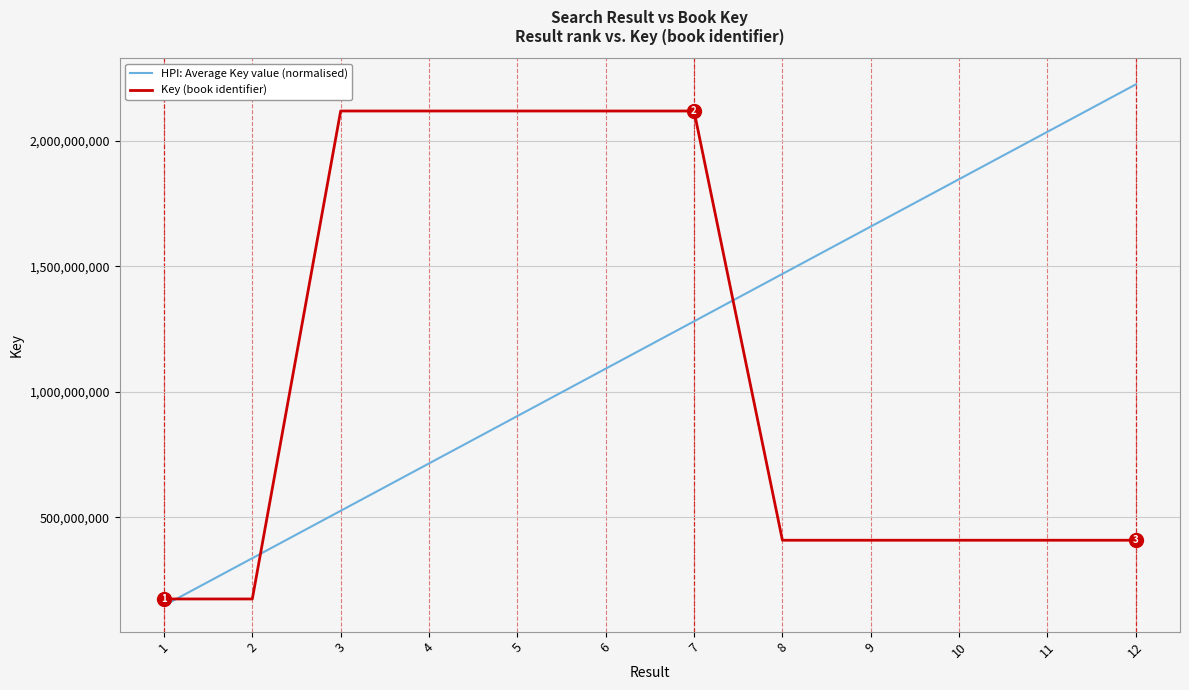

True or false: Key (book identifier) has a value of 2918404228.2 at 7.

False